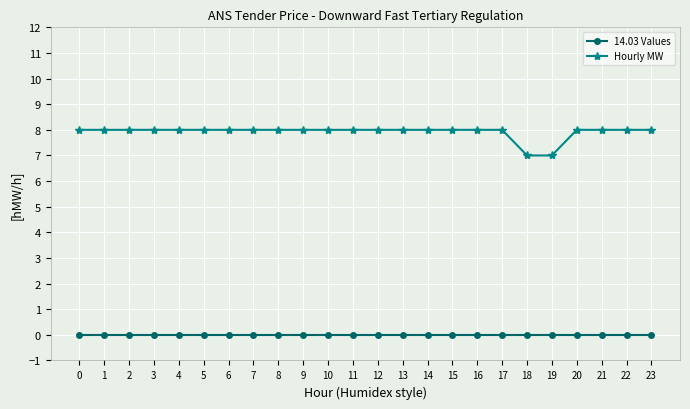

Which series has the widest spread of values?

Hourly MW